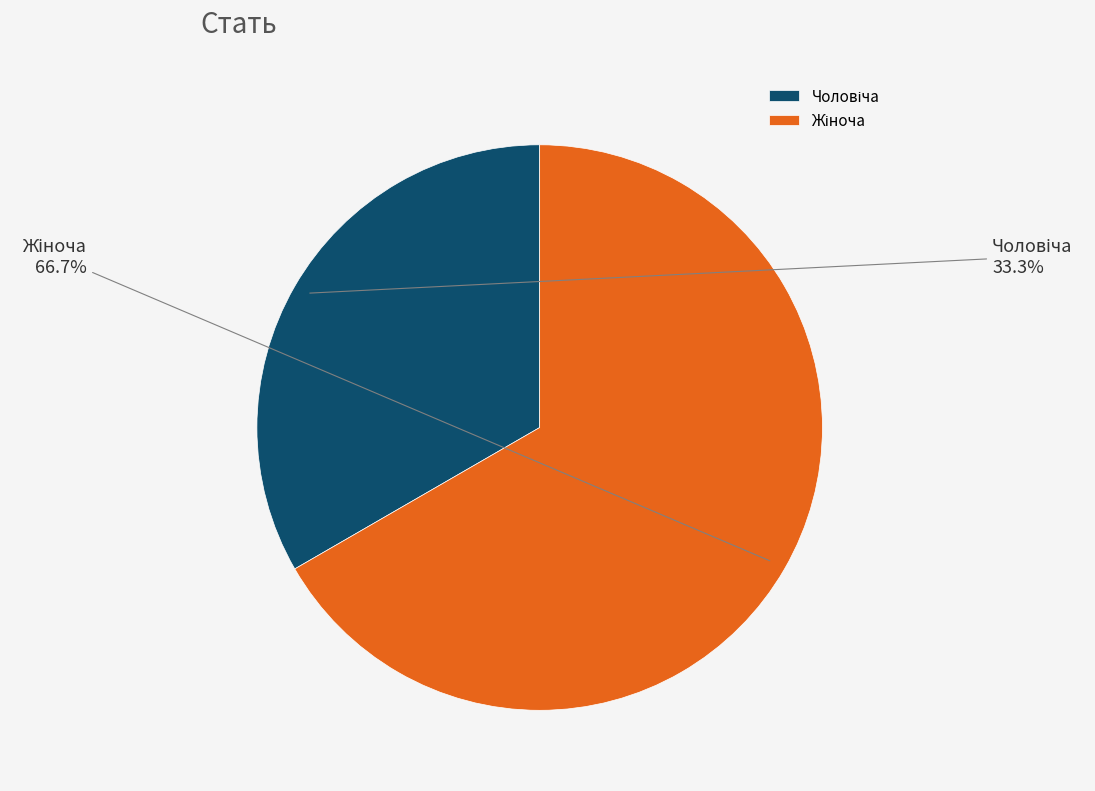

Is there a majority slice in this chart?

Yes